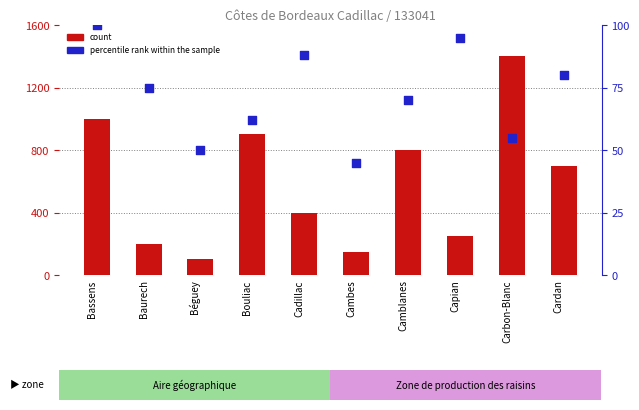

At which category is the sum across all series the highest?

Carbon-Blanc